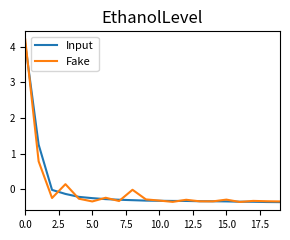

How many negative values does the Input series have?

18